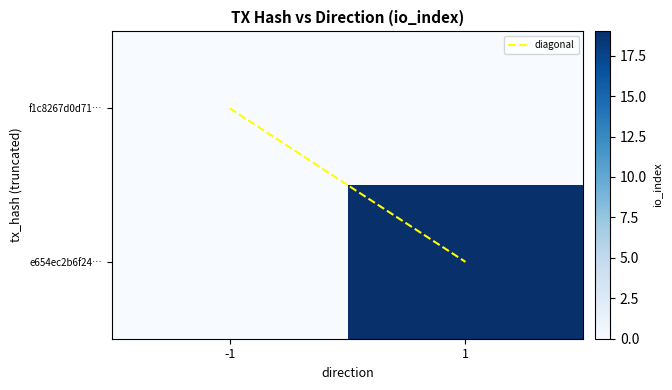

At which label does f1c8267d0d712fb1e4aa354a0ccdd33ea209526 reach its minimum?

-1